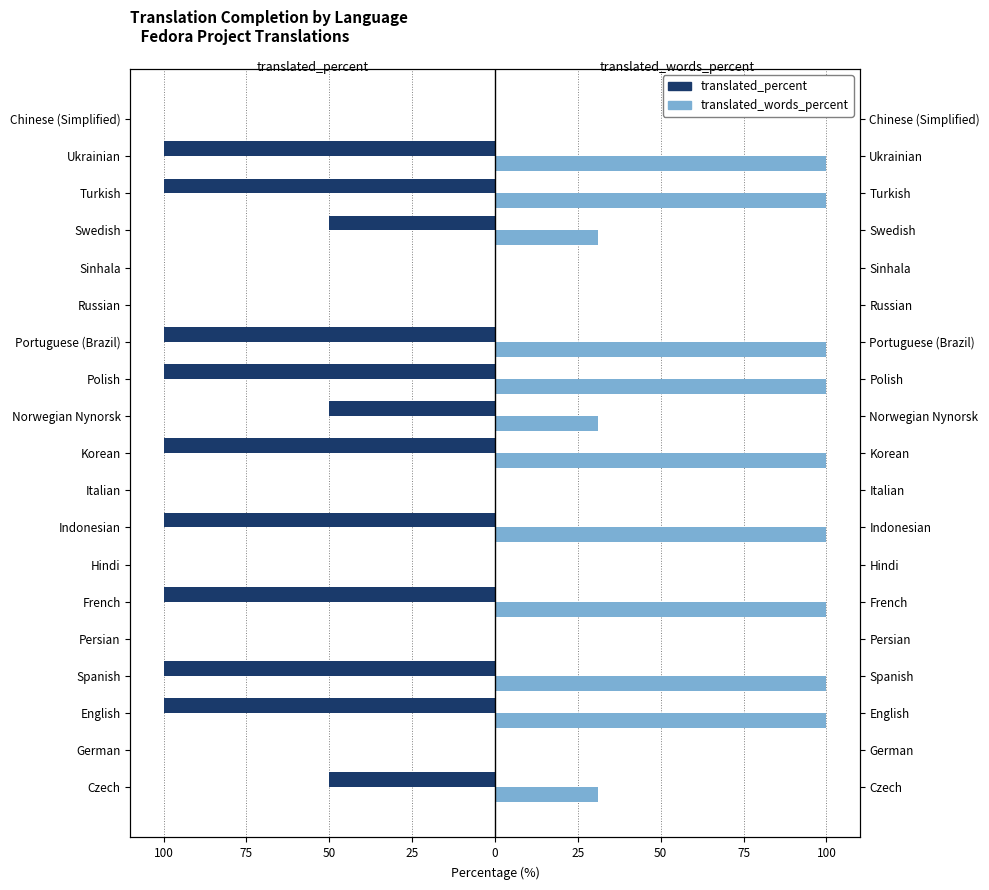

How many bars are there in each group?

2